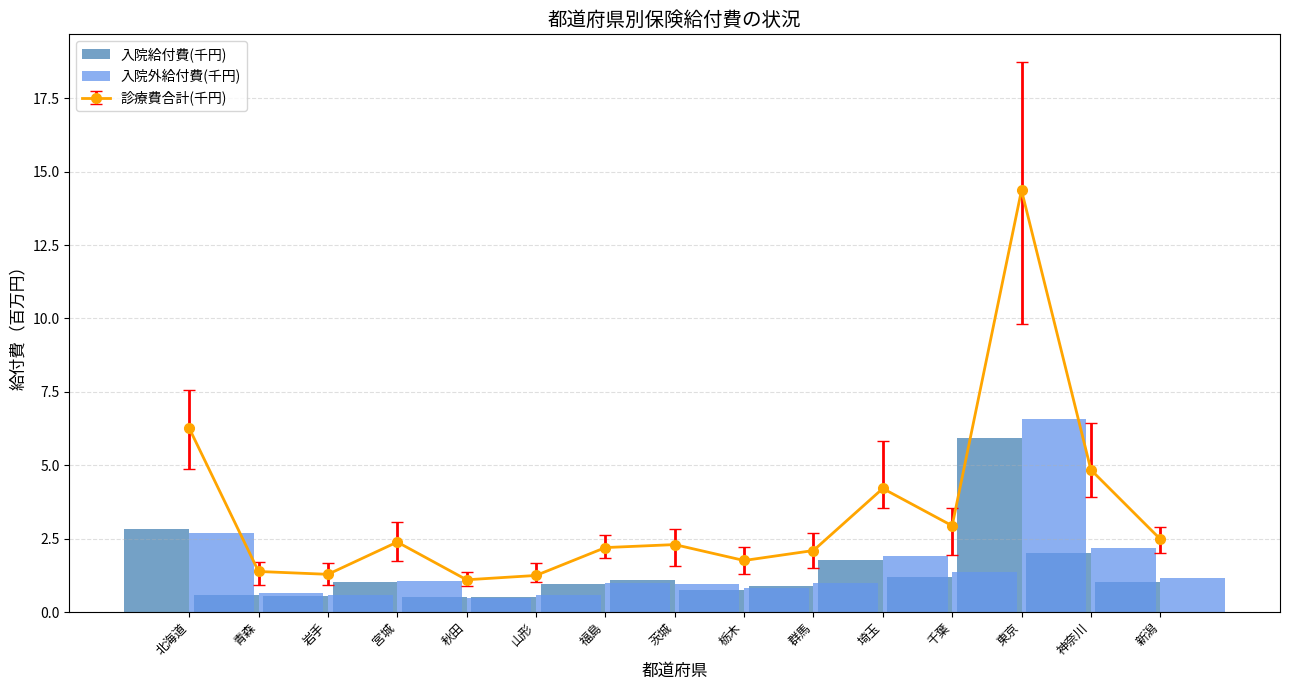

Are the bars grouped side by side (vs. stacked)?

Yes